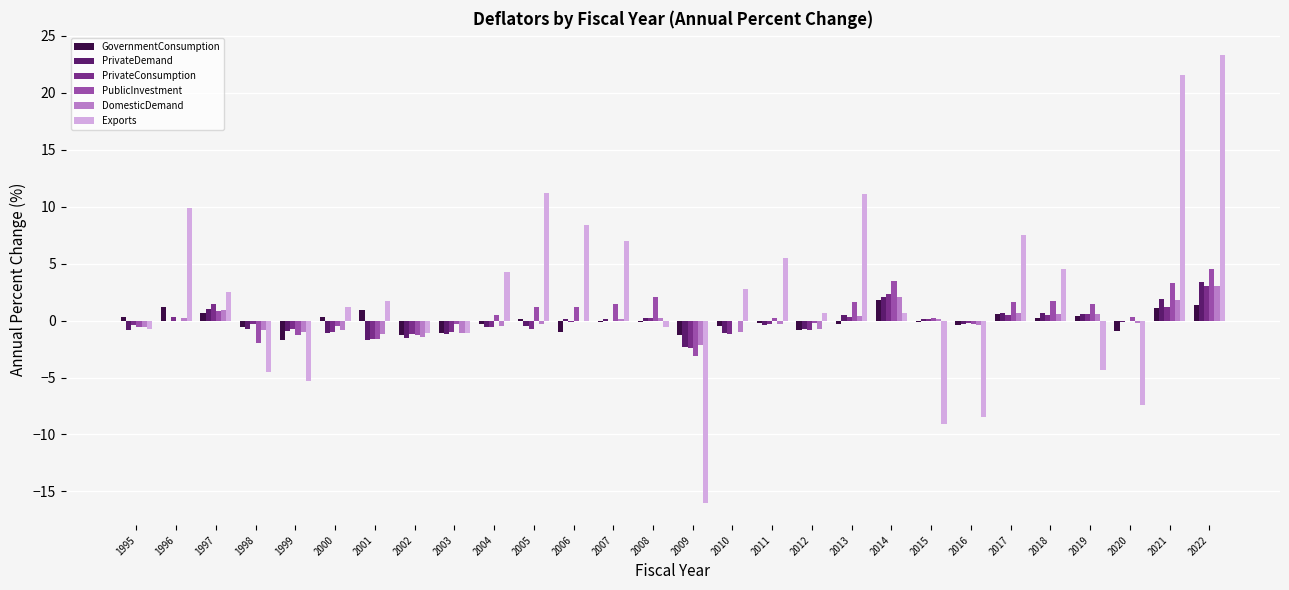

Between 2000 and 2014, which series saw the biggest shift?

PublicInvestment